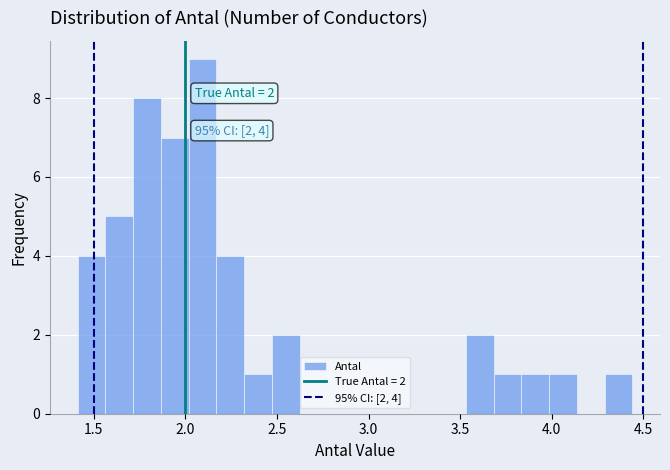

Read against the x-axis, roughly where is the centre of the tallest bar?

2.10